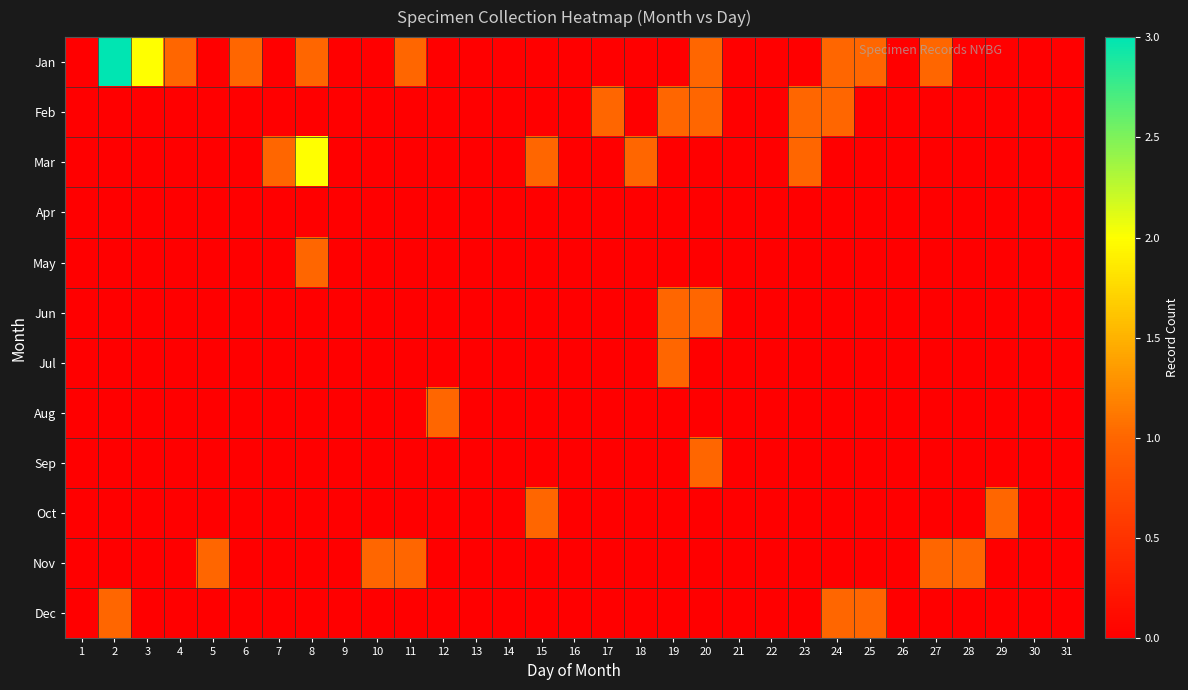

Which series changed the most between 4 and 12?

Jan